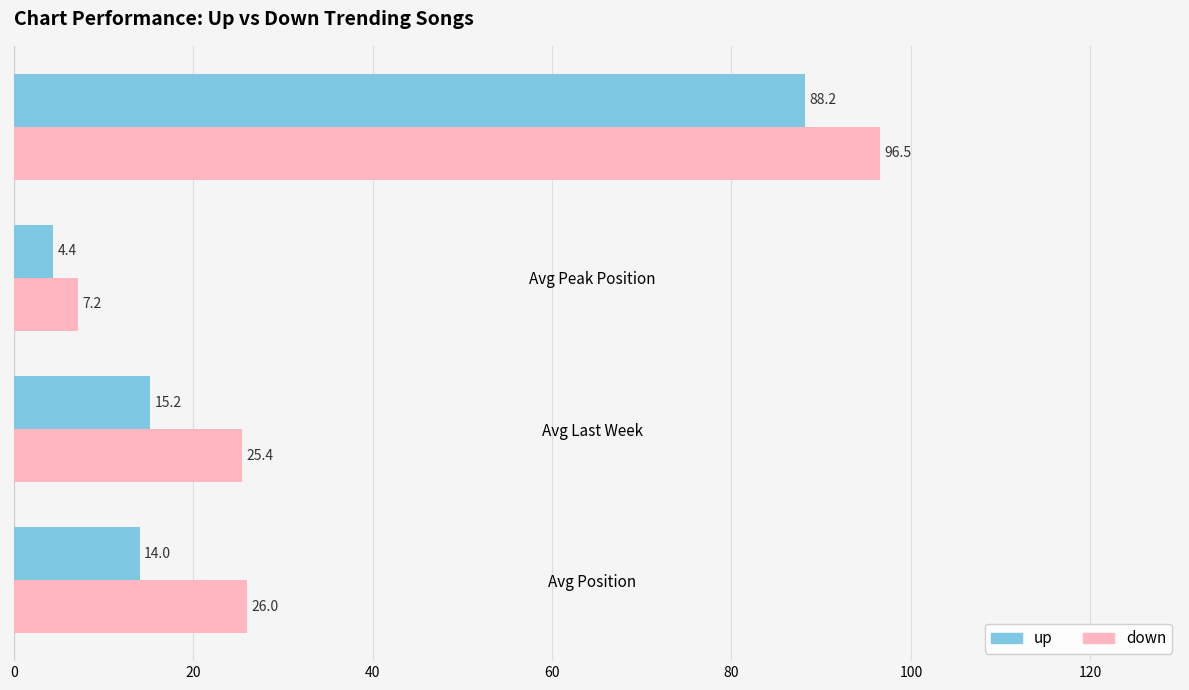

The value of down at Avg Last Week is 33.7. True or false?

False